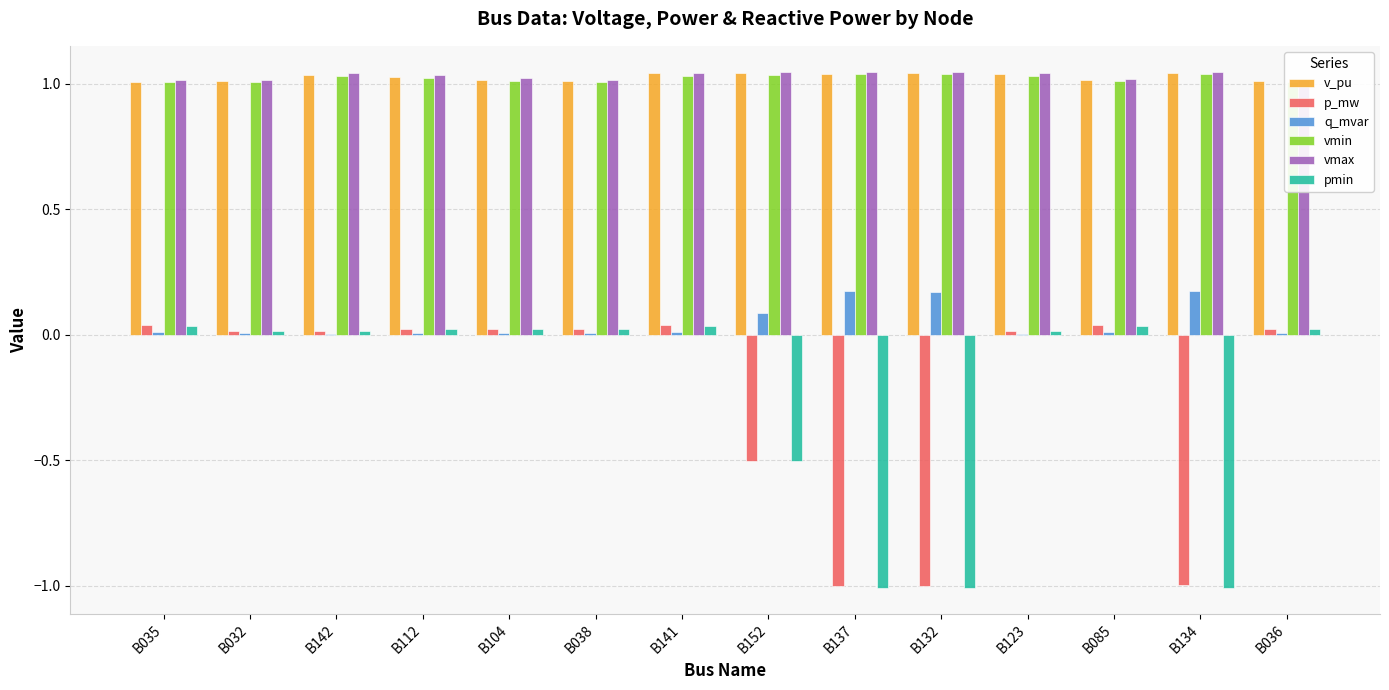

How many groups of bars are there?

14